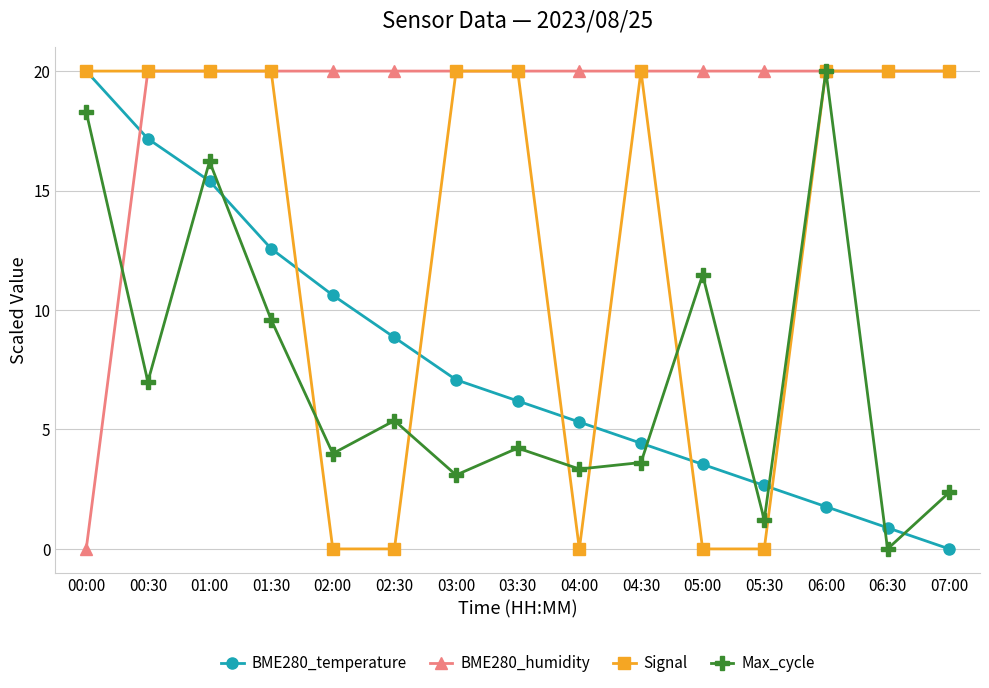

What position from the left is 00:00?

1